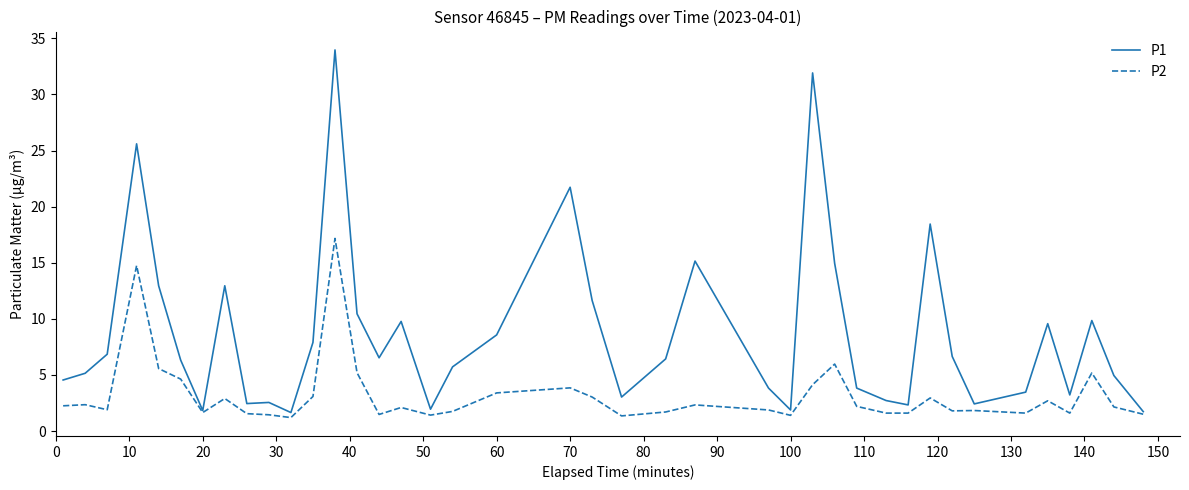

Which series has the largest total across all categories?

P1